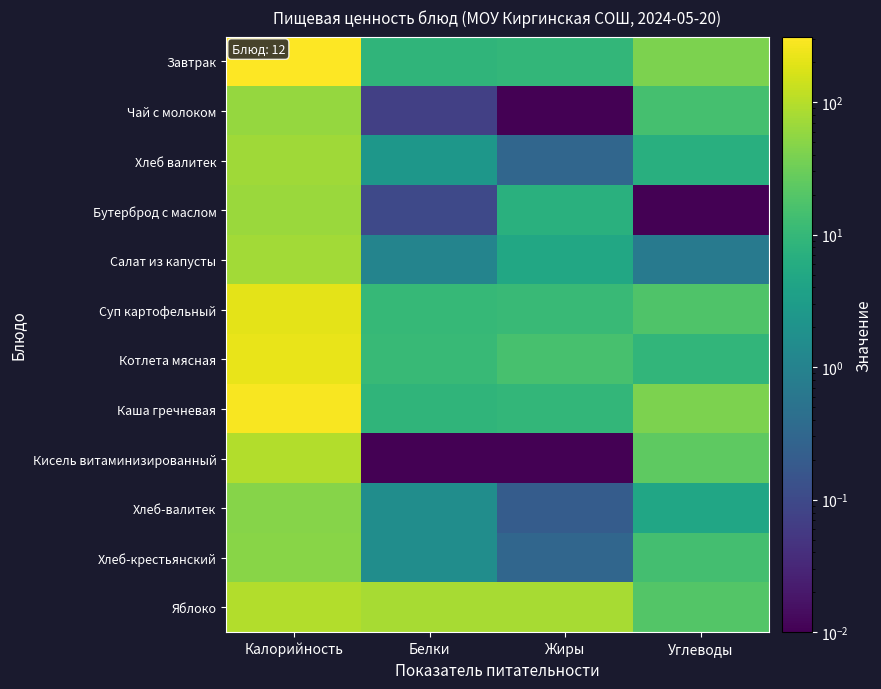

Reading left to right, transcribe all the data shown in this chart.

Завтрак: Калорийность=312.0	Белки=8.8	Жиры=9.6	Углеводы=39.9
Чай с молоком: Калорийность=60.0	Белки=0.1	Жиры=0.0	Углеводы=15.0
Хлеб валитек: Калорийность=70.1	Белки=2.4	Жиры=0.3	Углеводы=6.9
Бутерброд с маслом: Калорийность=65.7	Белки=0.1	Жиры=7.2	Углеводы=0.0
Салат из капусты: Калорийность=75.3	Белки=1.1	Жиры=4.9	Углеводы=0.7
Суп картофельный: Калорийность=206.0	Белки=10.3	Жиры=11.2	Углеводы=18.4
Котлета мясная: Калорийность=219.0	Белки=10.8	Жиры=15.4	Углеводы=9.0
Каша гречневая: Калорийность=280.0	Белки=8.8	Жиры=9.6	Углеводы=39.9
Кисель витаминизированный: Калорийность=95.0	Белки=0.0	Жиры=0.0	Углеводы=24.0
Хлеб-валитек: Калорийность=46.8	Белки=1.6	Жиры=0.2	Углеводы=4.6
Хлеб-крестьянский: Калорийность=50.0	Белки=1.6	Жиры=0.3	Углеводы=14.1
Яблоко: Калорийность=94.0	Белки=80.0	Жиры=80.0	Углеводы=19.6